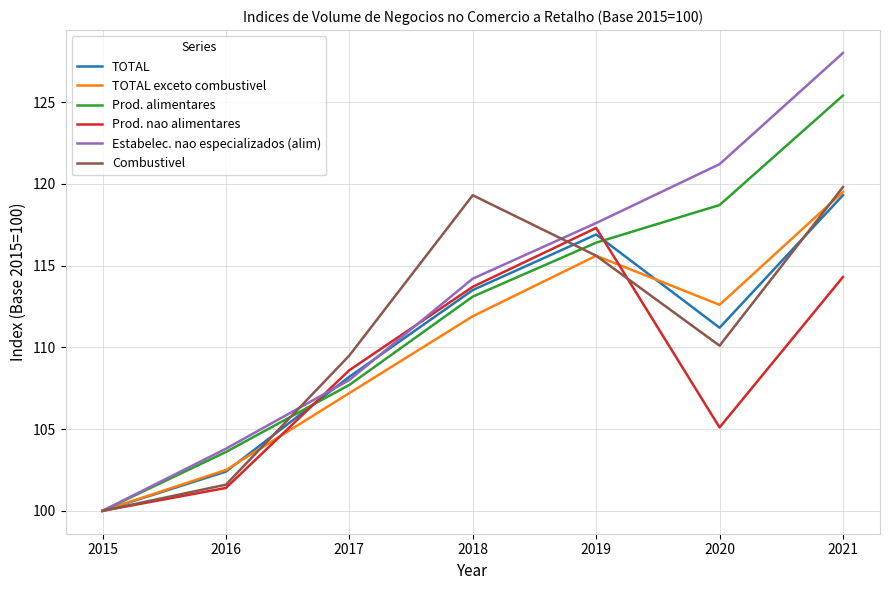

Which category has the highest value across all series?

2021